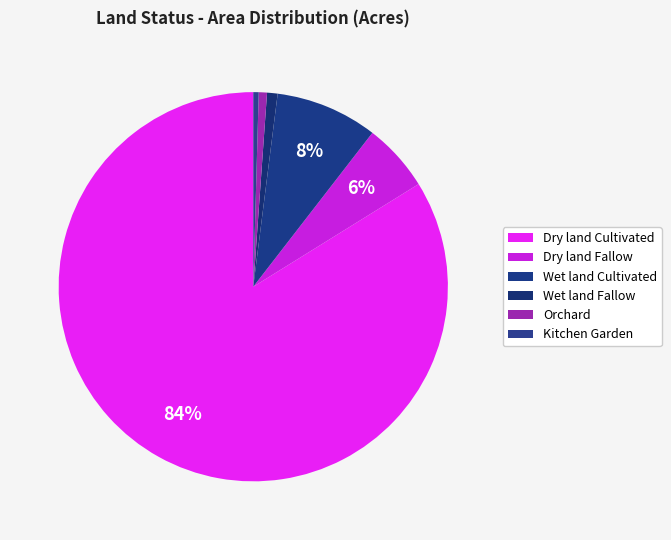

How many slices are in this pie chart?

6